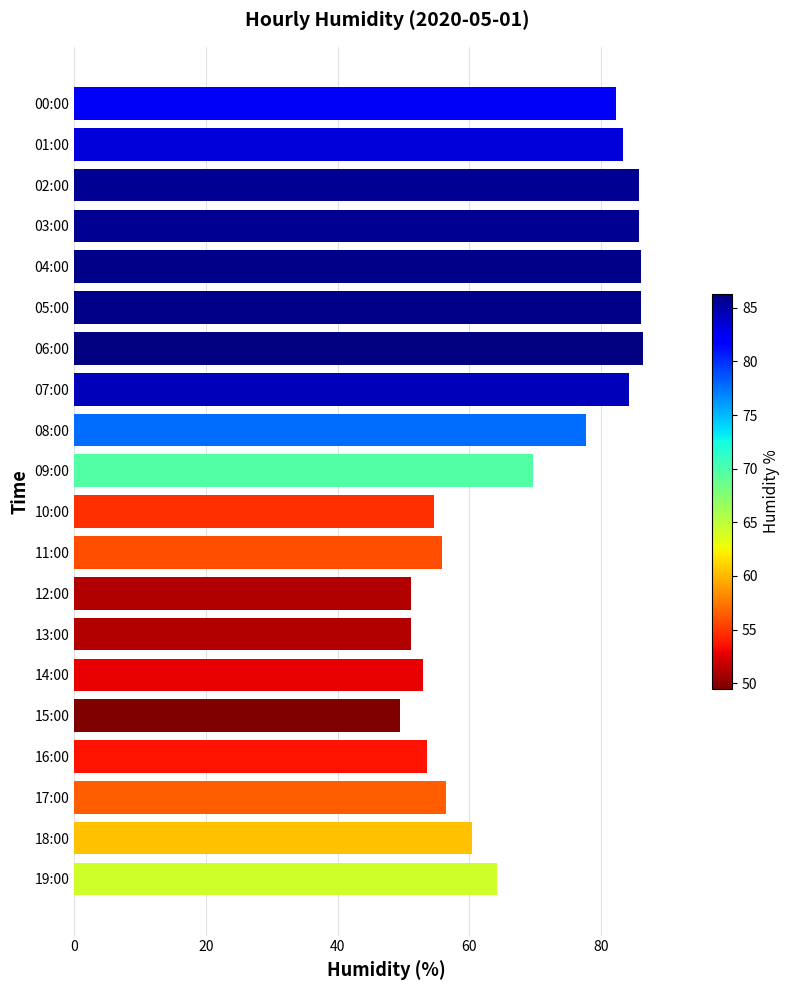

What is the difference between the values at 06:00 and 00:00?

4.0